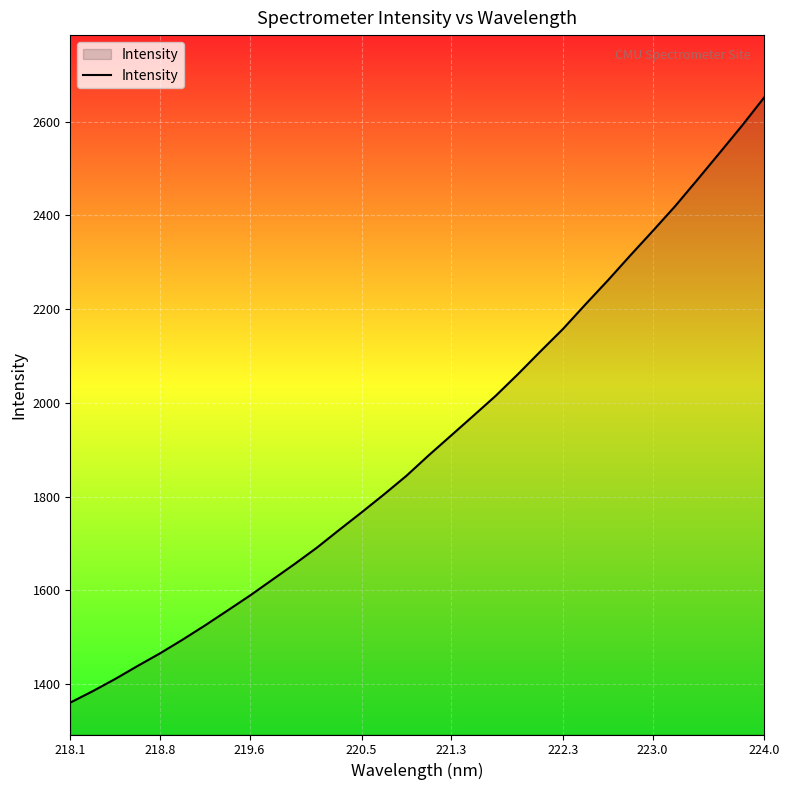

What is the difference between the maximum and minimum values?

1291.2